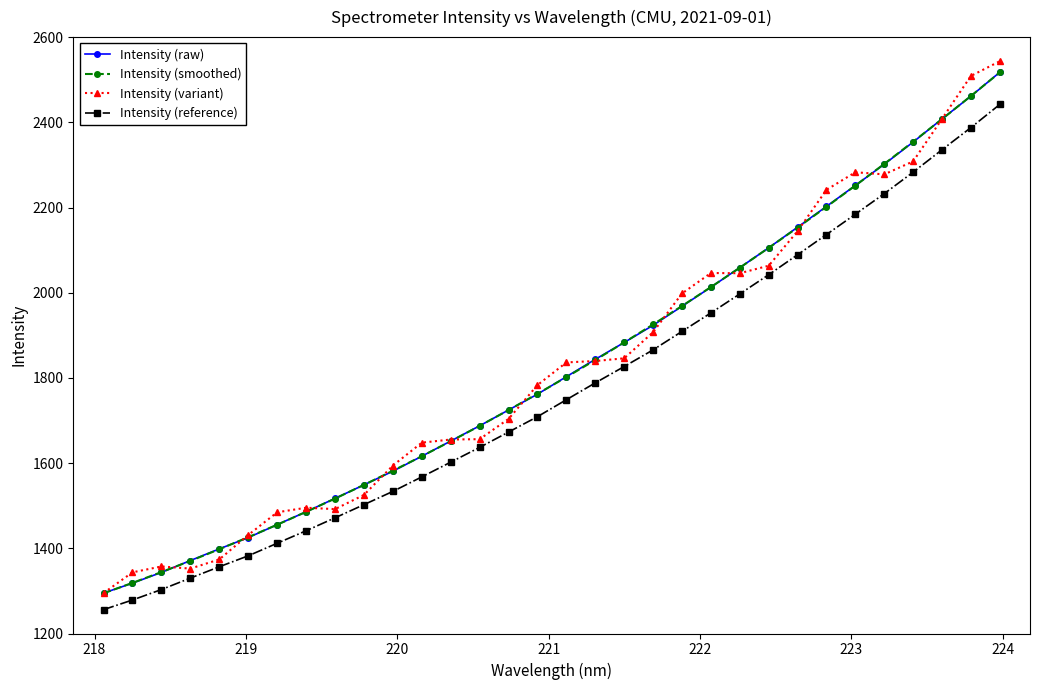

True or false: Intensity (reference) and Intensity (raw) intersect in this chart.

False